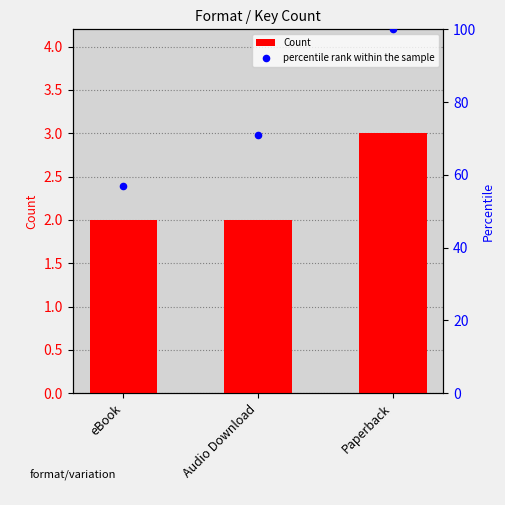

Which series reaches the minimum Y coordinate?

Count